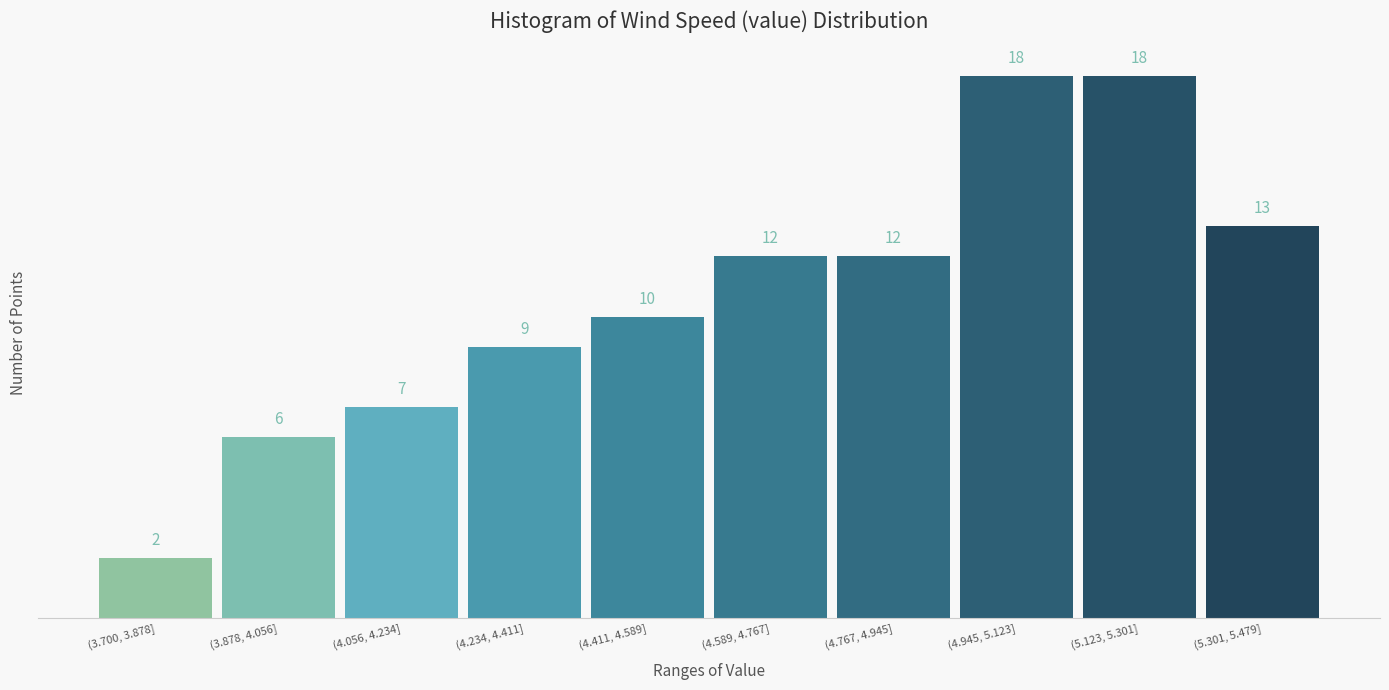

Reading right to left, transcribe all the data shown in this chart.

(5.301, 5.479]=13	(5.123, 5.301]=18	(4.945, 5.123]=18	(4.767, 4.945]=12	(4.589, 4.767]=12	(4.411, 4.589]=10	(4.234, 4.411]=9	(4.056, 4.234]=7	(3.878, 4.056]=6	(3.700, 3.878]=2